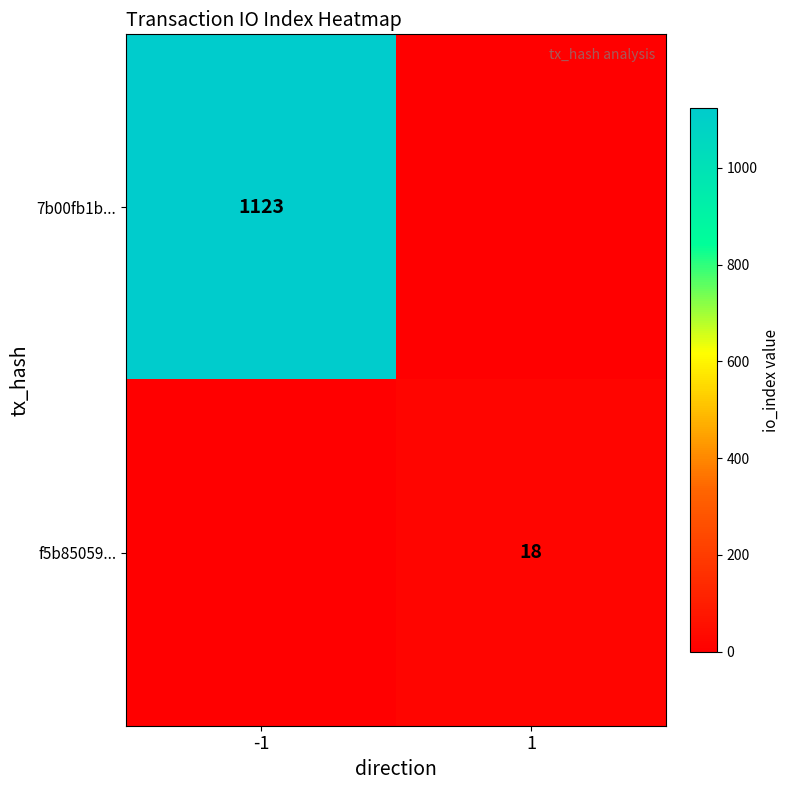

The f5b85059... series shows 6 at 1. True or false?

False